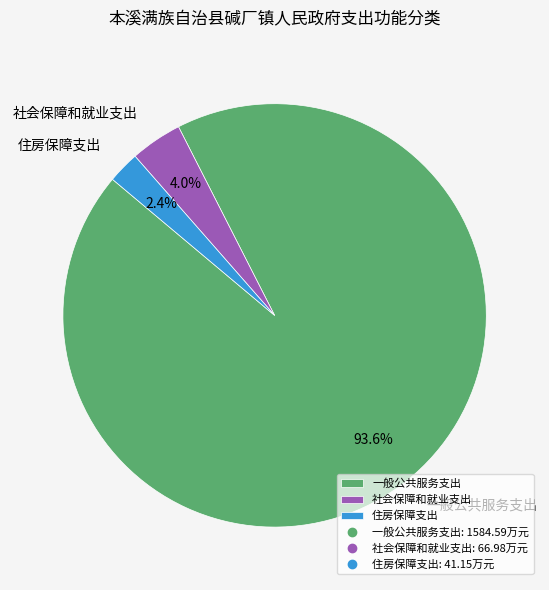

Which slice is the smallest?

住房保障支出